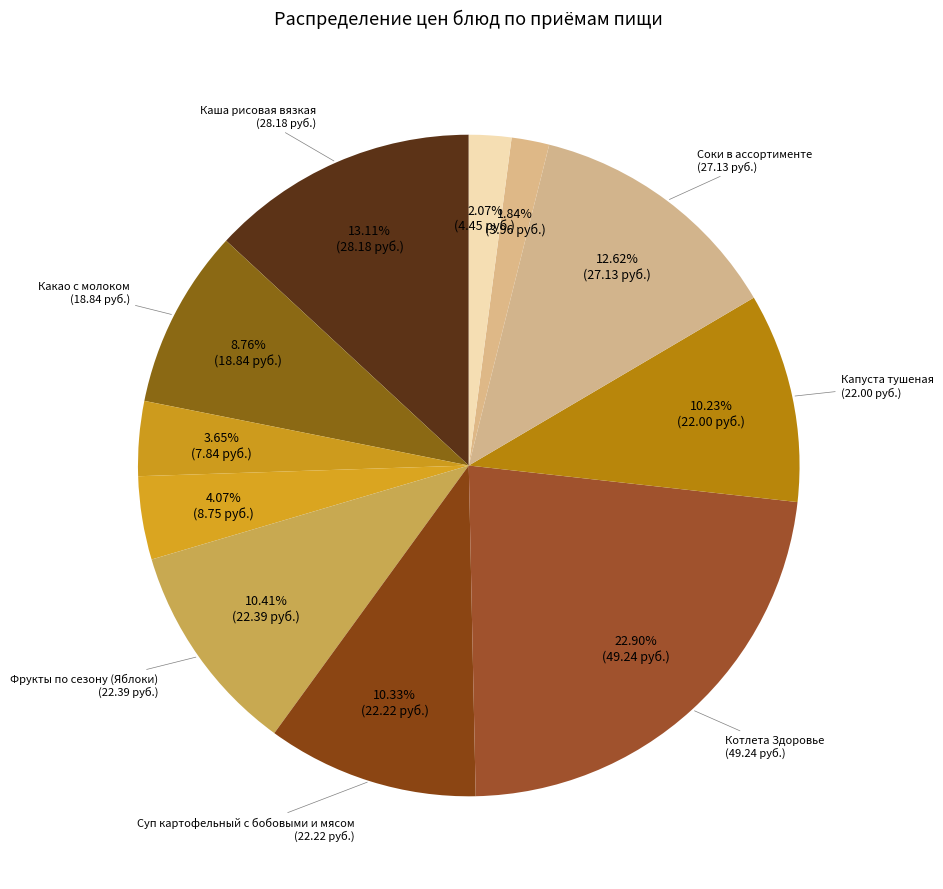

Which slice is the smallest?

Хлеб пшеничный В\С